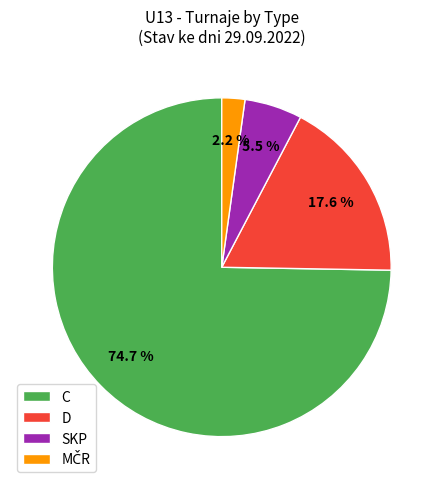

Between SKP and D, which is larger?

D